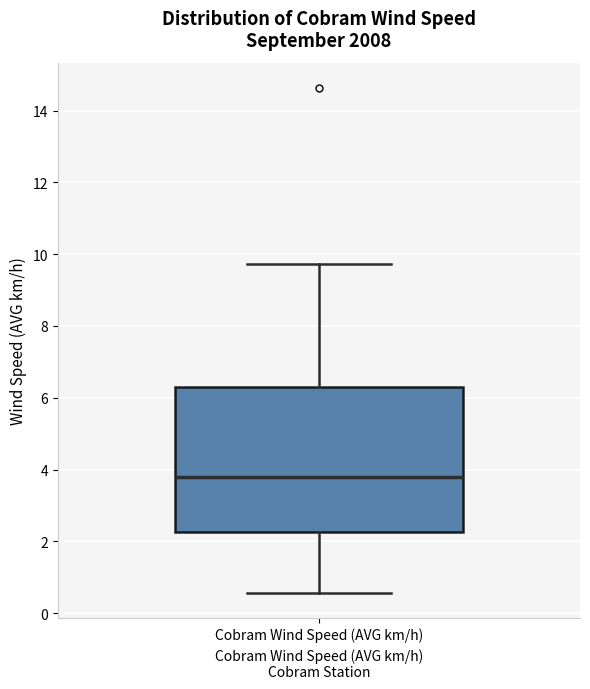

Read this box plot against the y-axis: the position of the median line, the range covered by the box, and the ends of both whiskers. The values are not printed on the chart, so give them approximately, as read against the axis.

median 3.8, box 2.2 to 6.2, whiskers 0.6 to 9.8